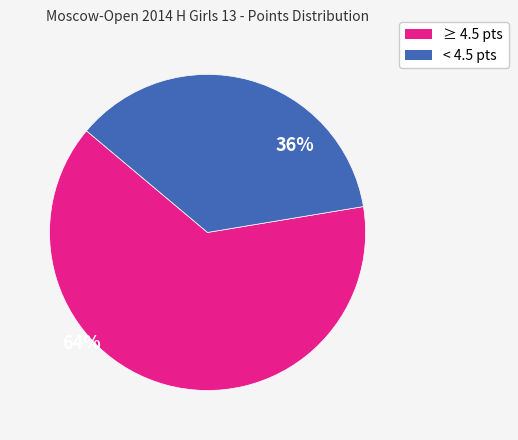

Is there any slice that represents more than half of the pie?

Yes